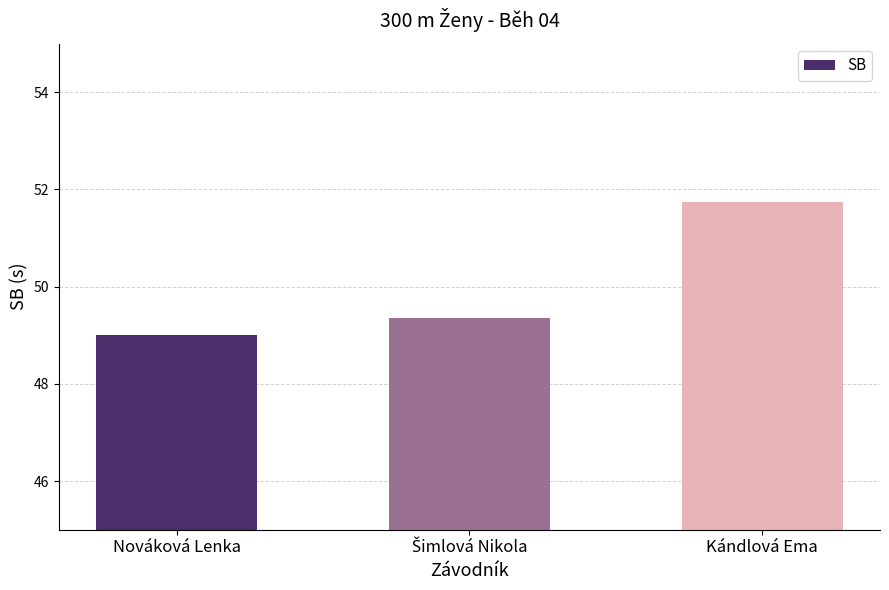

Count the number of categories in the chart.

3